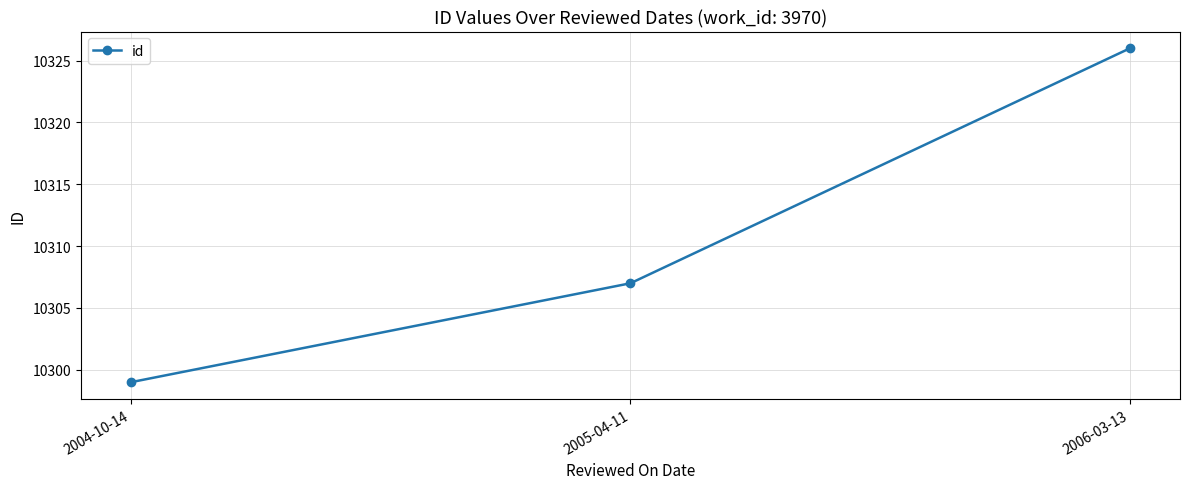

What is the value of the 2nd point from the left?

10307